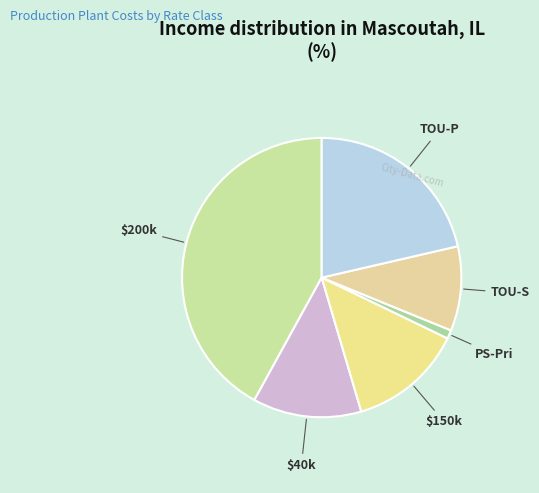

Count the number of slices in the pie.

6